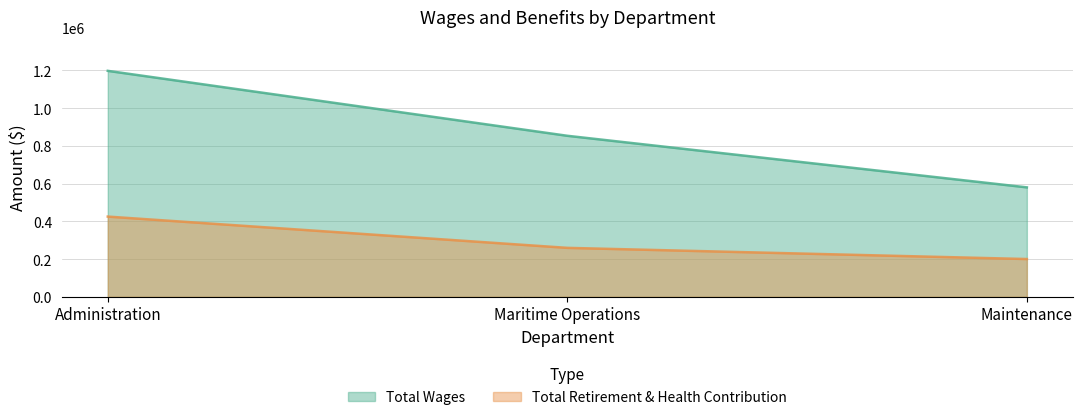

What is the approximate value of Total Wages at Administration, to the nearest 10?

1197910